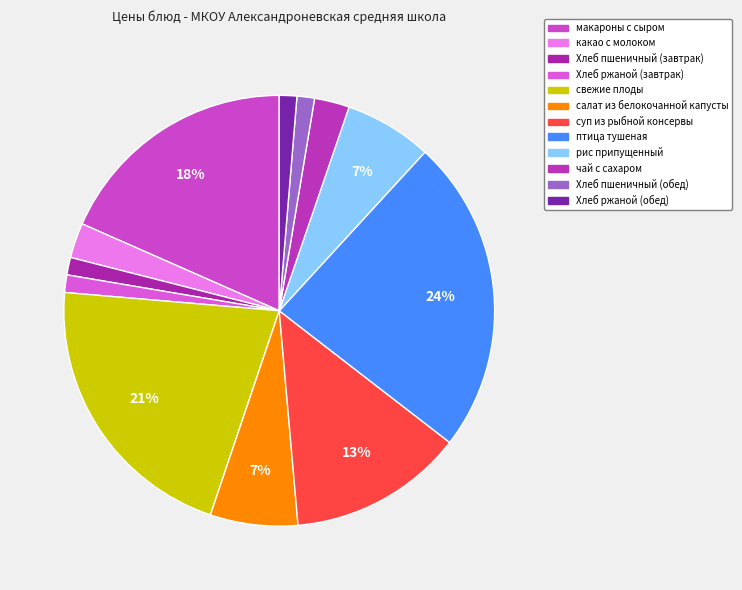

Is there any slice that represents more than half of the pie?

No